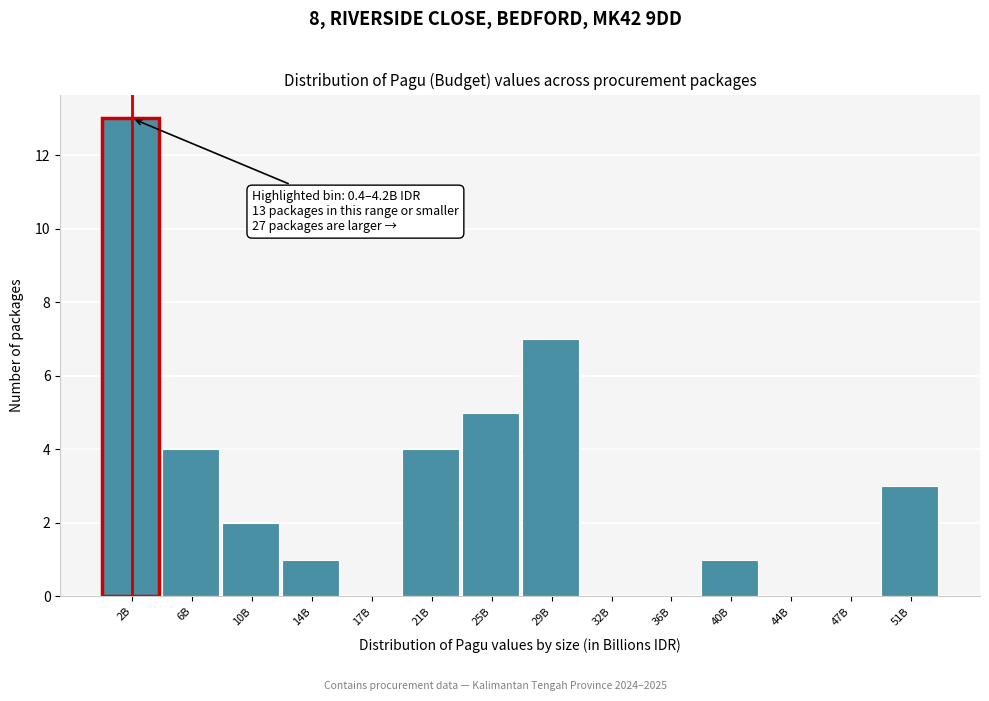

Reading right to left, transcribe all the data shown in this chart.

51B=3	47B=0	44B=0	40B=1	36B=0	32B=0	29B=7	25B=5	21B=4	17B=0	14B=1	10B=2	6B=4	2B=13